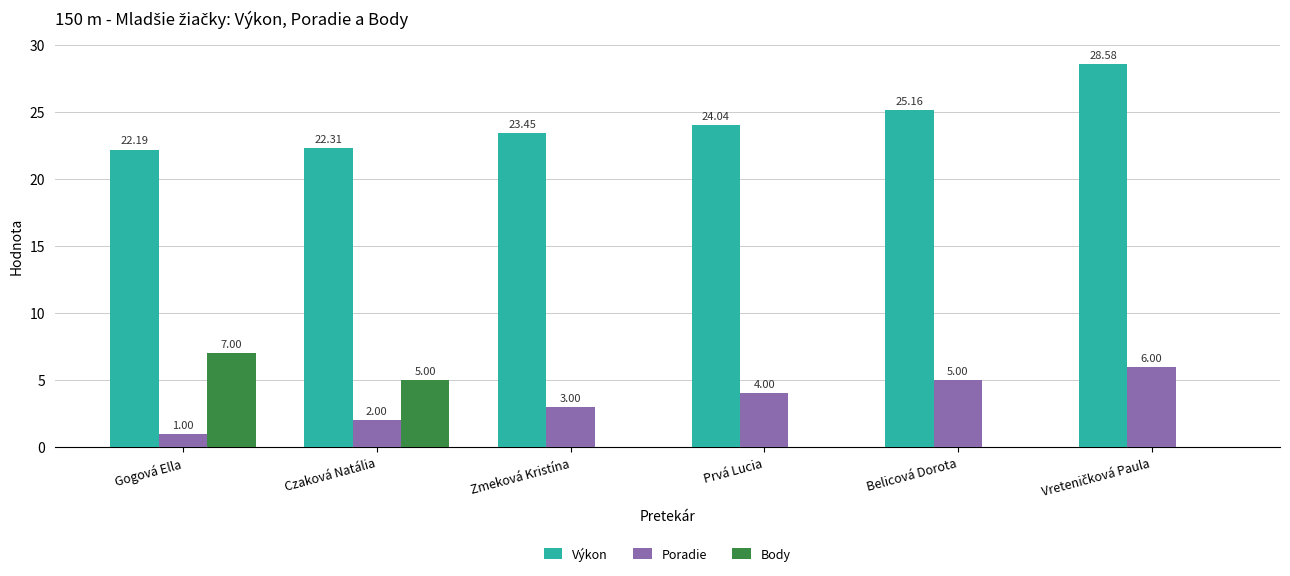

What is the sum of all Poradie values?

21.0